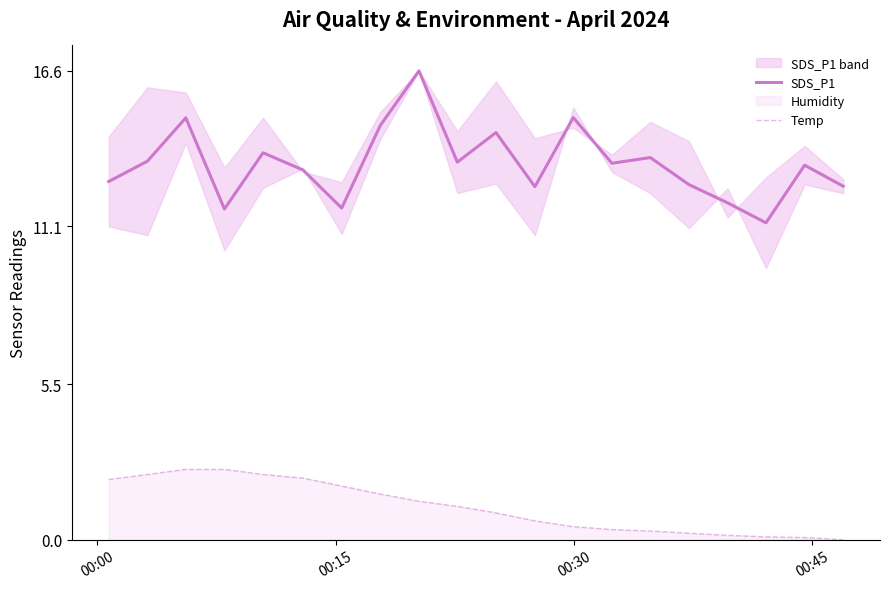

Which series has the largest range (max minus min)?

SDS_P1